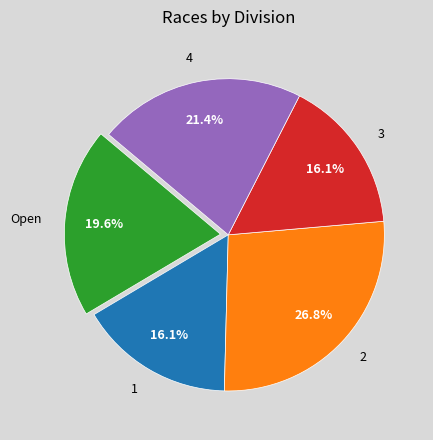

To the nearest percent, what is the combined percentage of 1 and 4?

38%